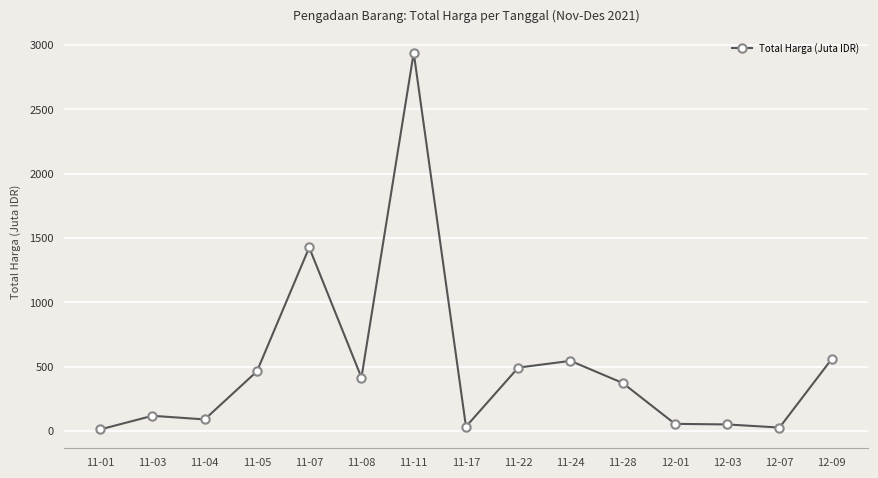

What is the average value?

507.2